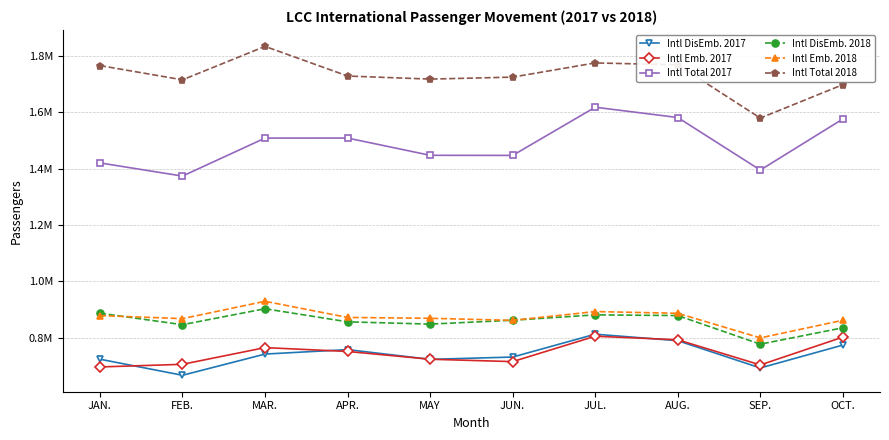

Where is the first local minimum for Intl Emb. 2018?

FEB.